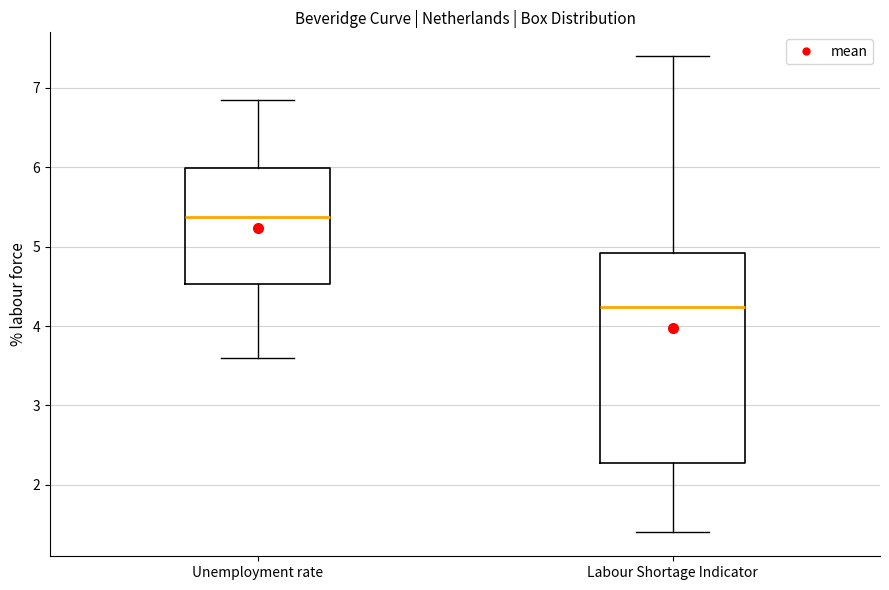

Which box has the highest median line?

Unemployment rate